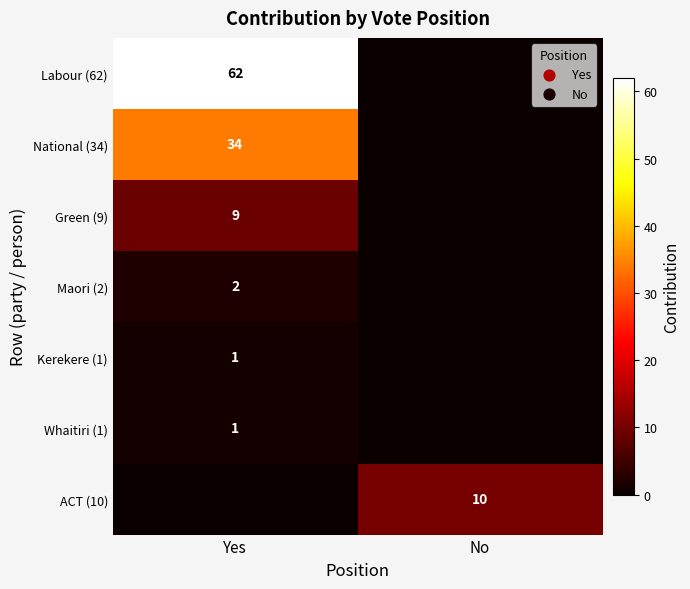

True or false: Kerekere (1) has a value of 1 at Yes.

True